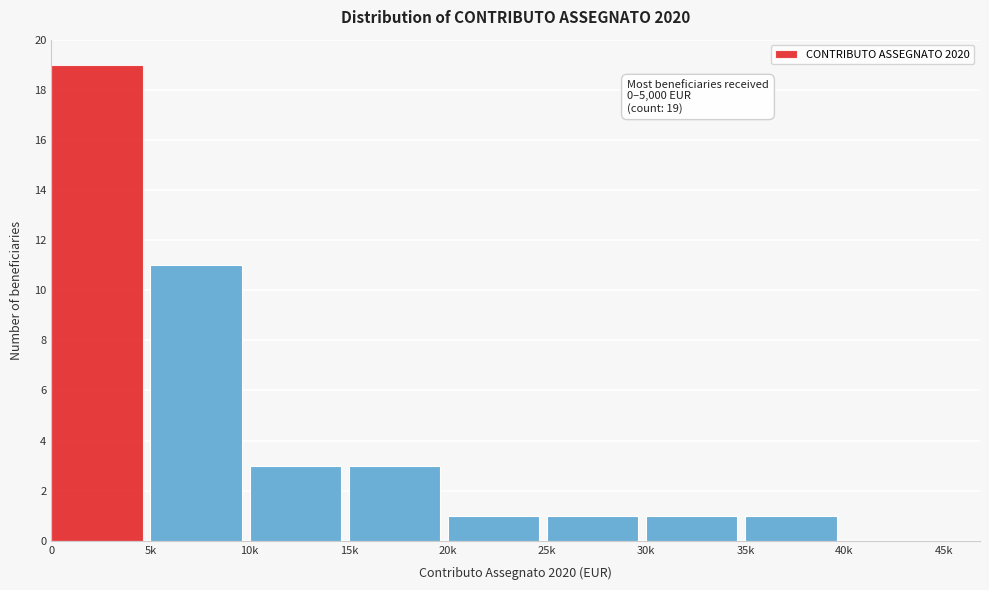

Reading left to right, transcribe all the data shown in this chart.

0=19	5k=11	10k=3	15k=3	20k=1	25k=1	30k=1	35k=1	40k=0